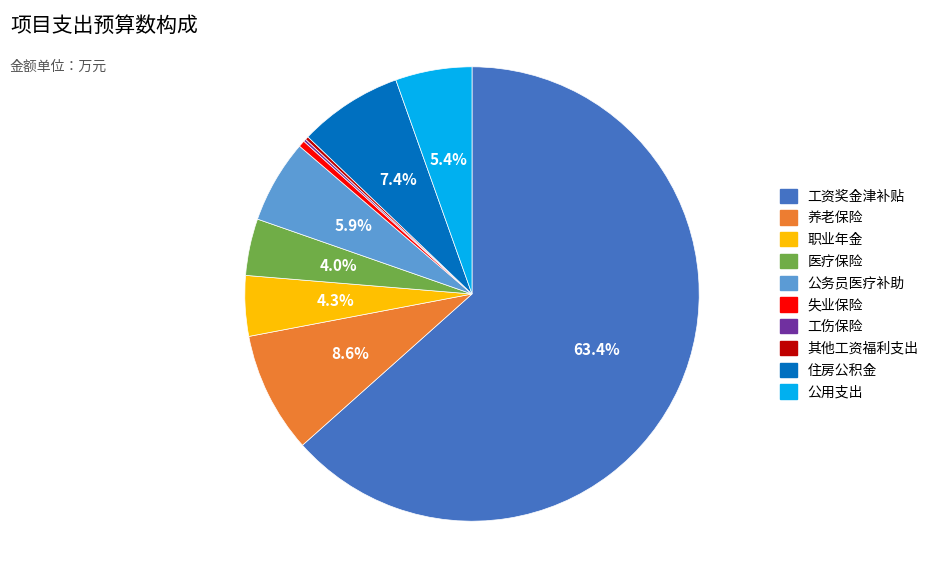

Which category accounts for the majority?

工资奖金津补贴